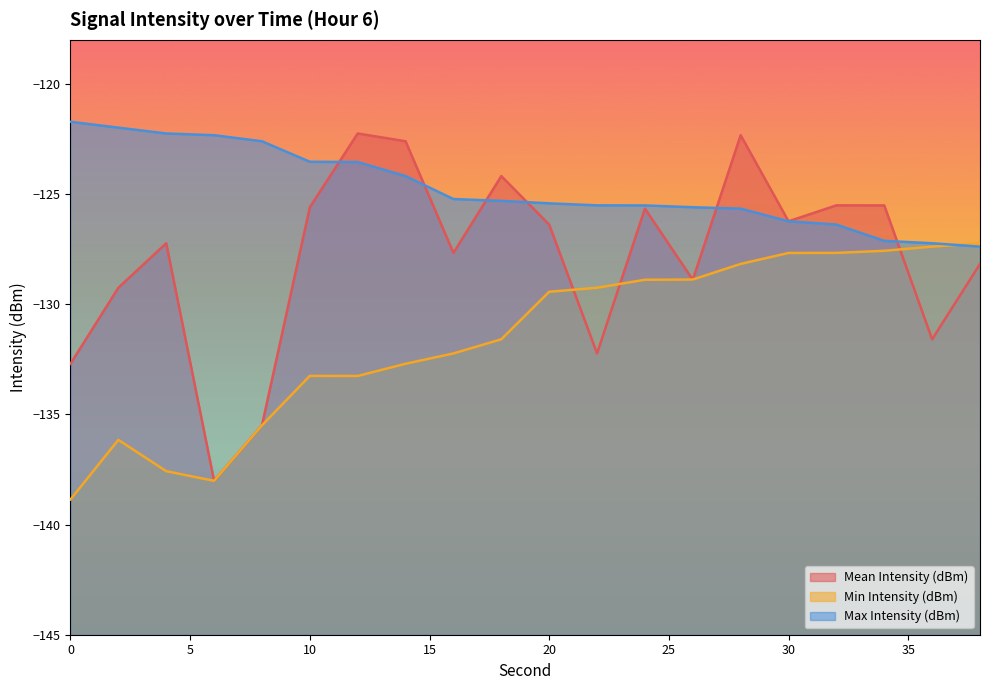

What is the total value across all series at 38?

-382.8